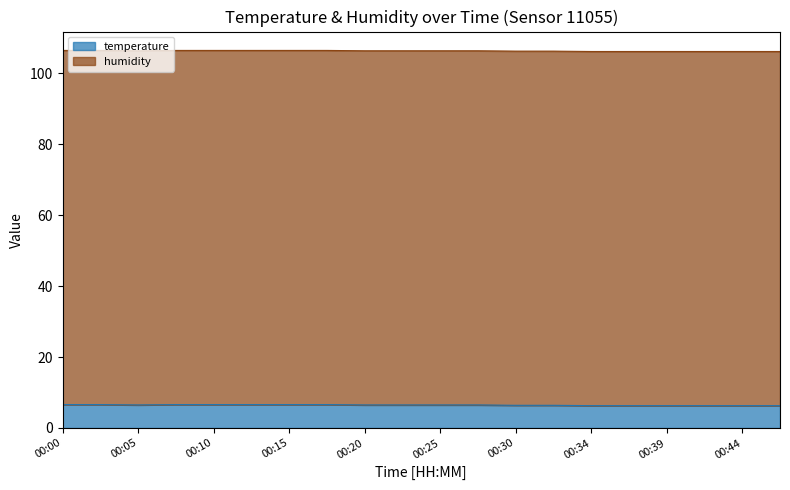

Count the number of categories in the chart.

20